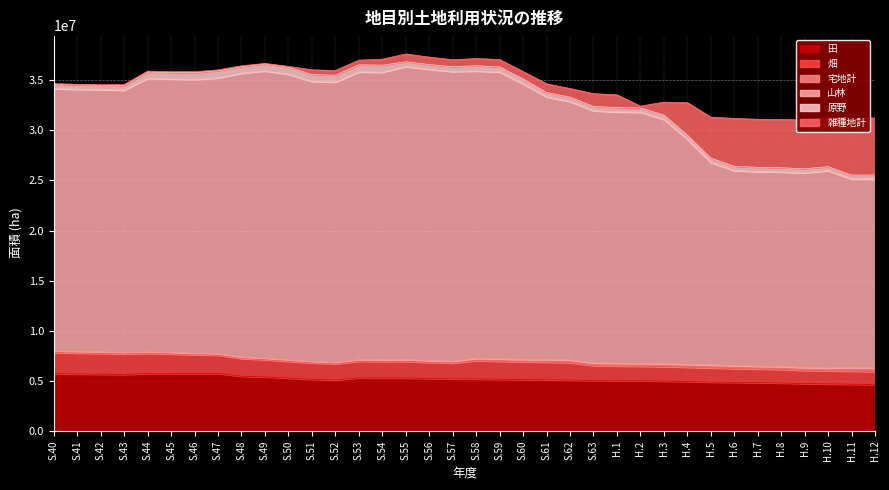

At how many categories does at least one series exceed 16973790?

36